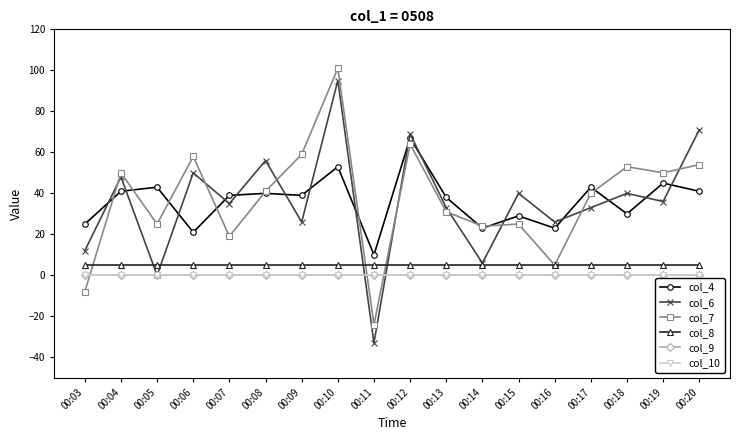

Does the chart have visible grid lines?

No